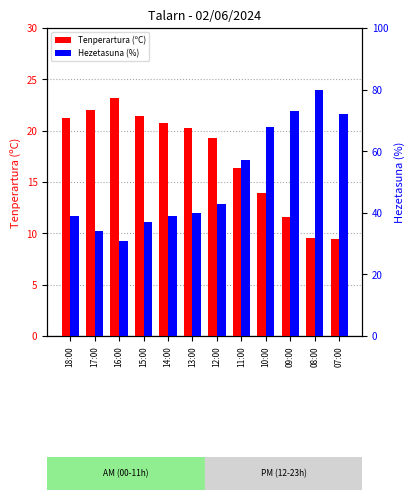

What is the value of the Tenperartura (ºC) bar at the 6th from the left?

20.3